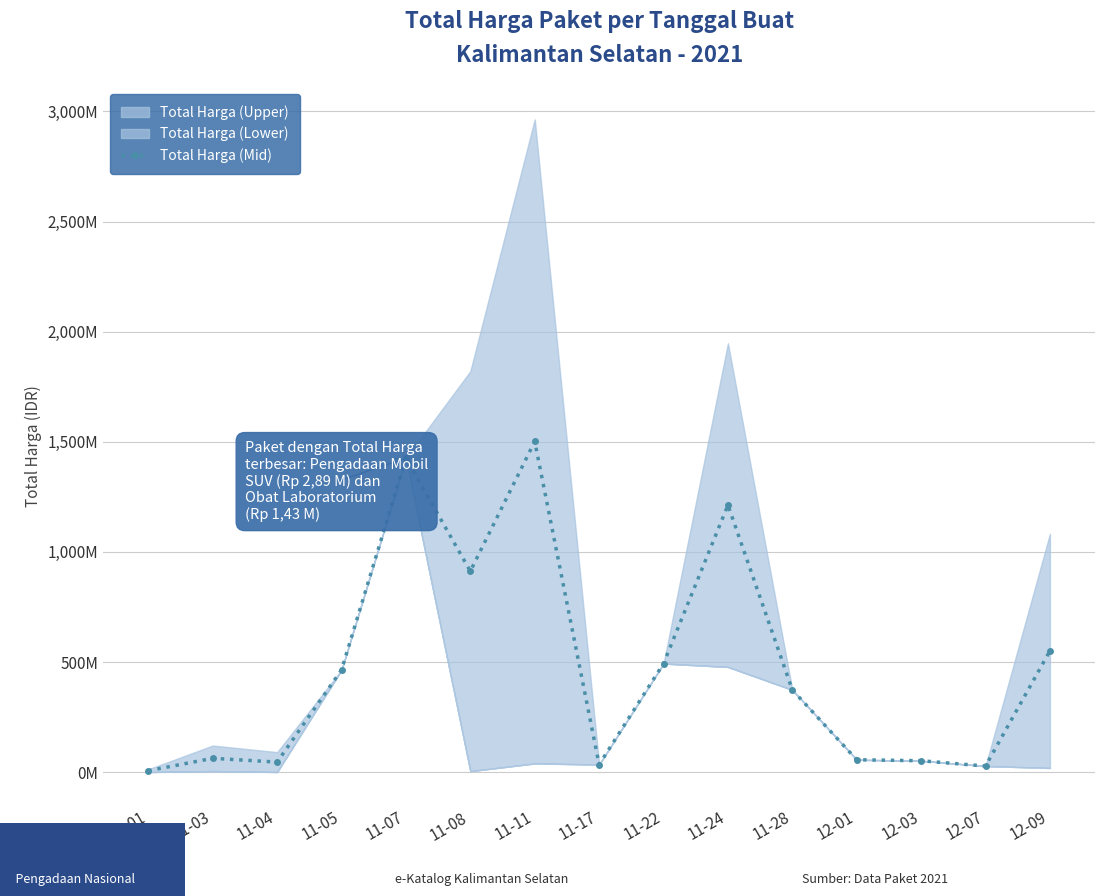

What is the average value?

481179345